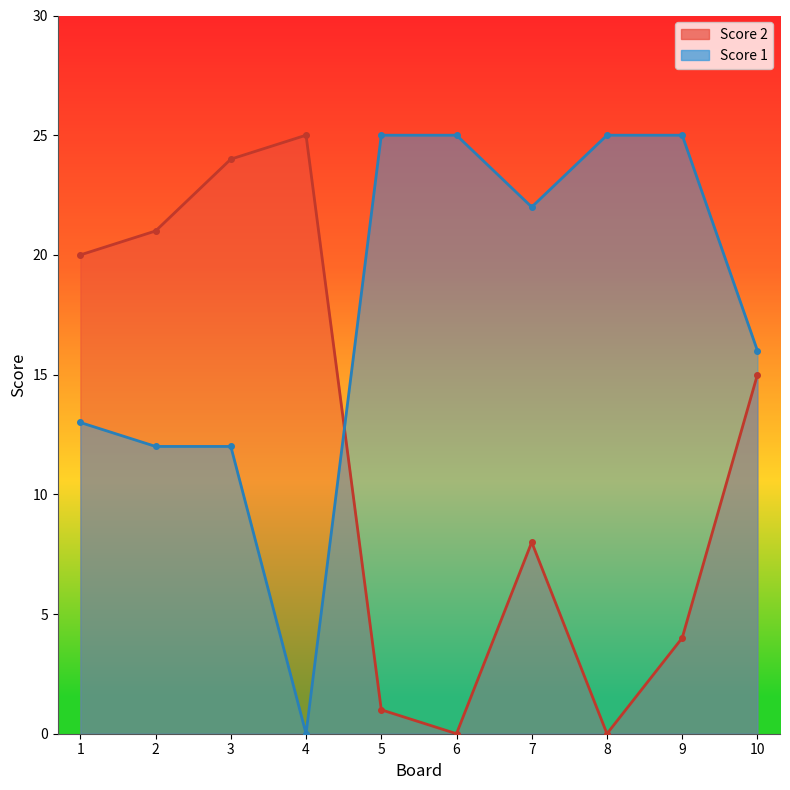

What is the sum of the Score 2 values at 7 and 5?

9